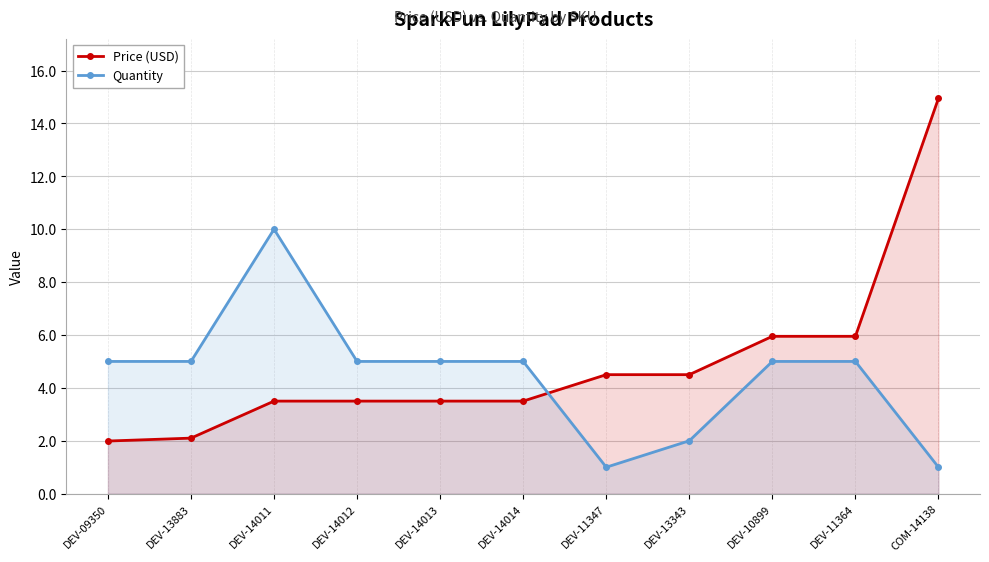

What is the sum of the Quantity values at DEV-11364 and COM-14138?

6.0